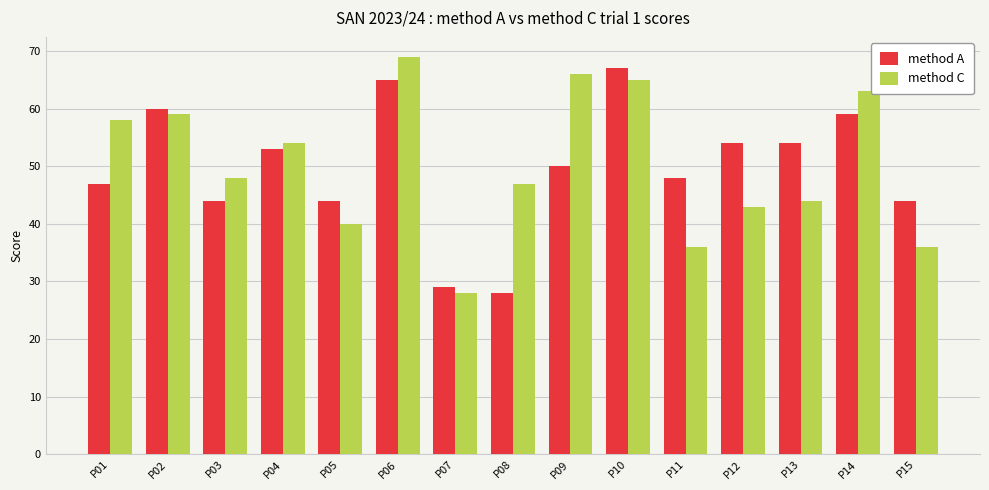

Rank the series by their average value, from lowest to highest.

method A, method C